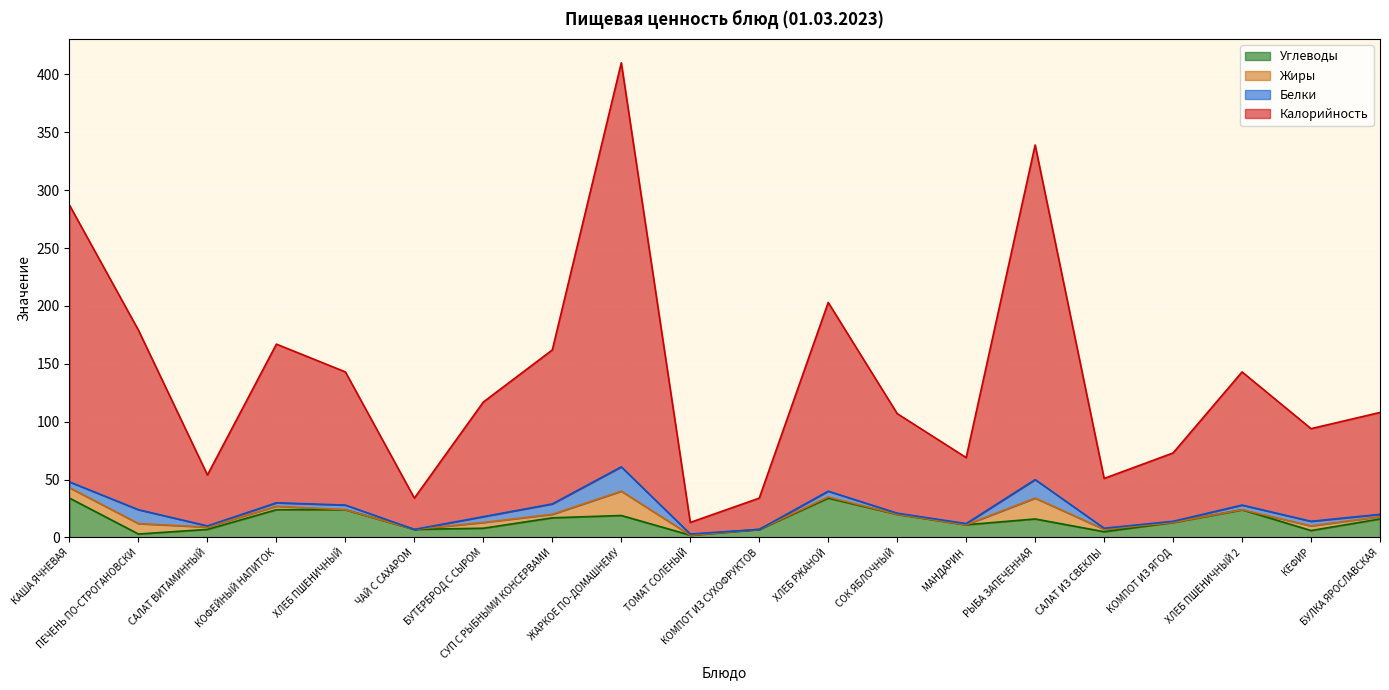

What is the highest value of the Углеводы series?

34